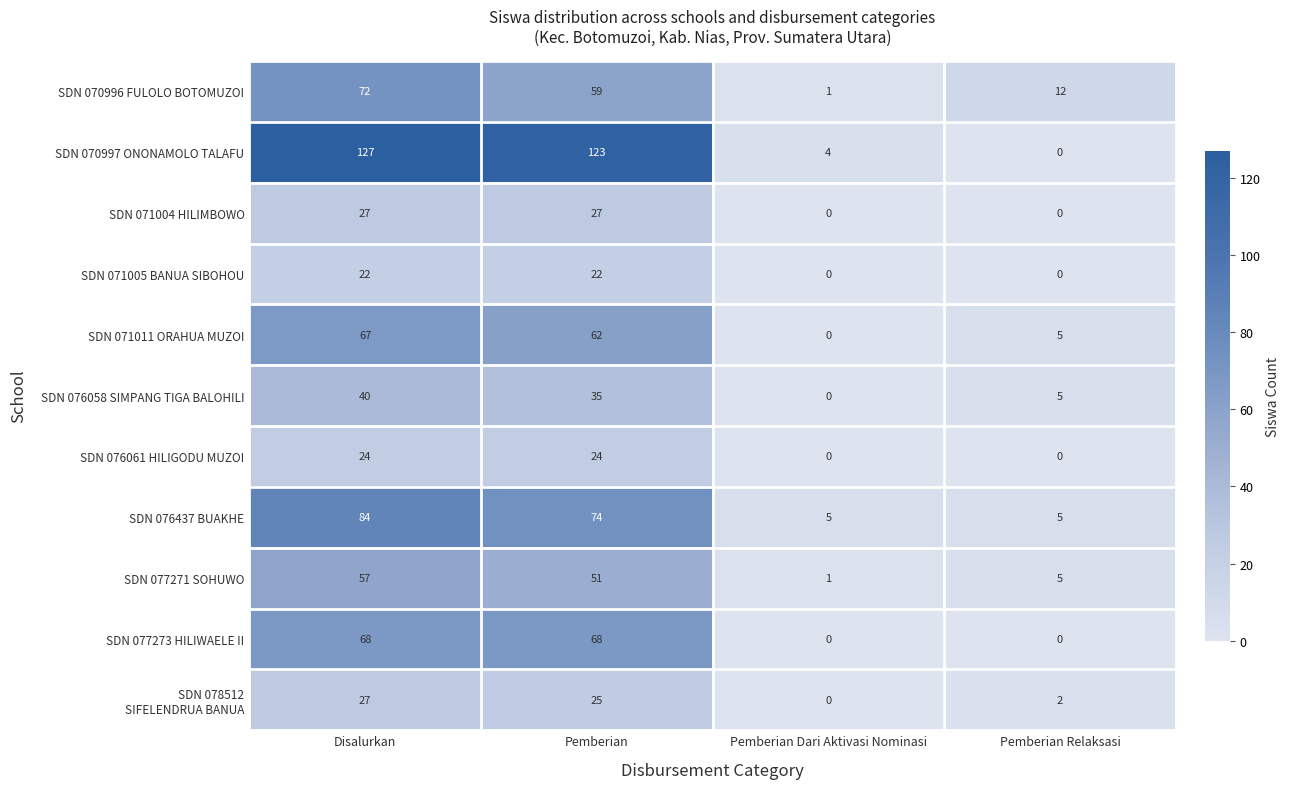

At which category is the sum across all series the highest?

Disalurkan